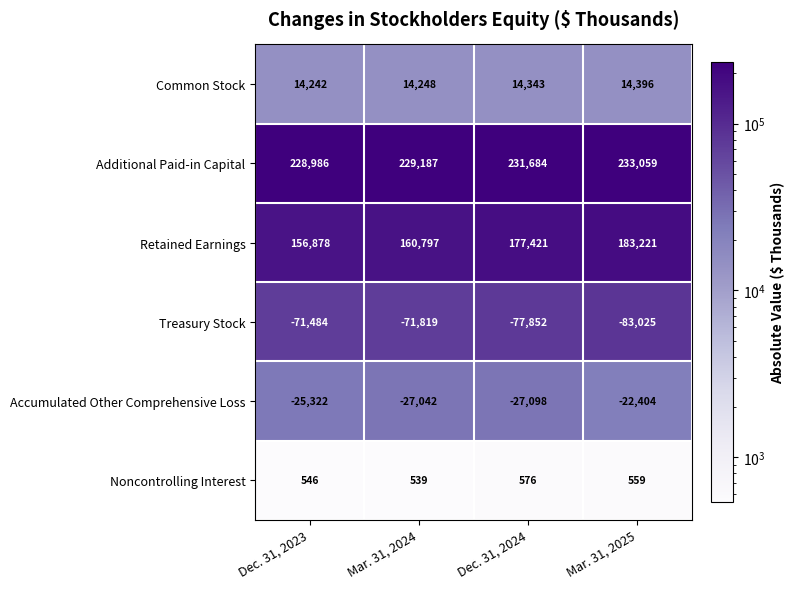

Which category has the lowest value in the Noncontrolling Interest series?

Mar. 31, 2024